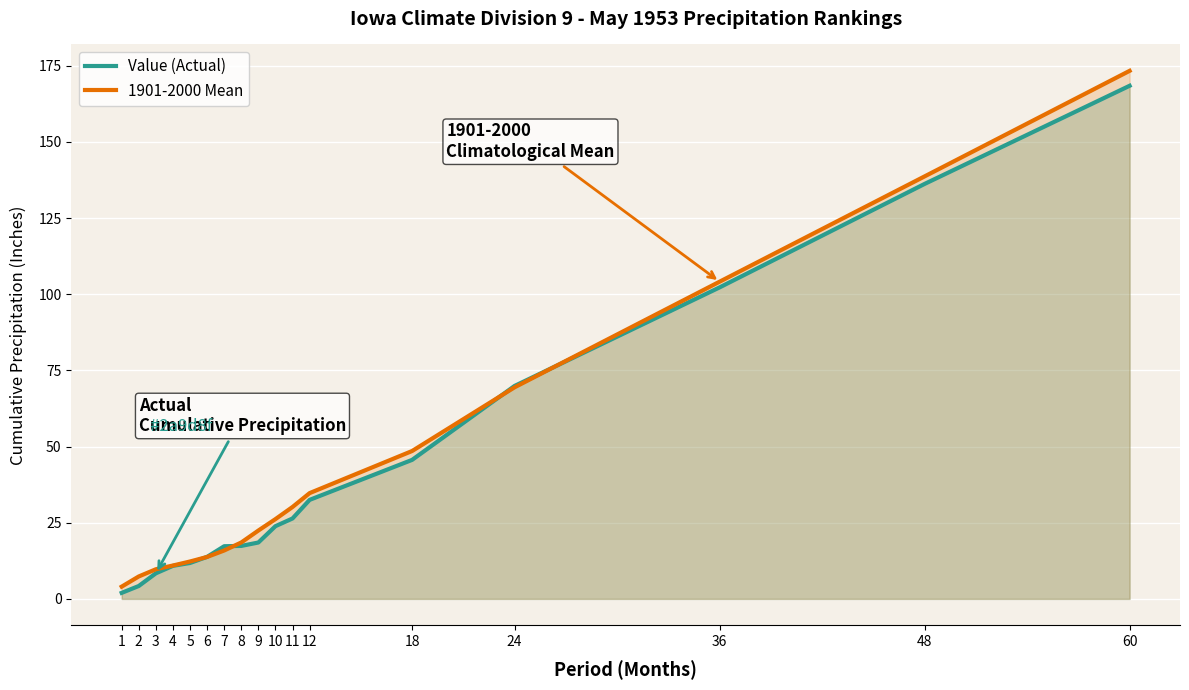

At which label does 1901-2000 Mean first exceed 22?

9